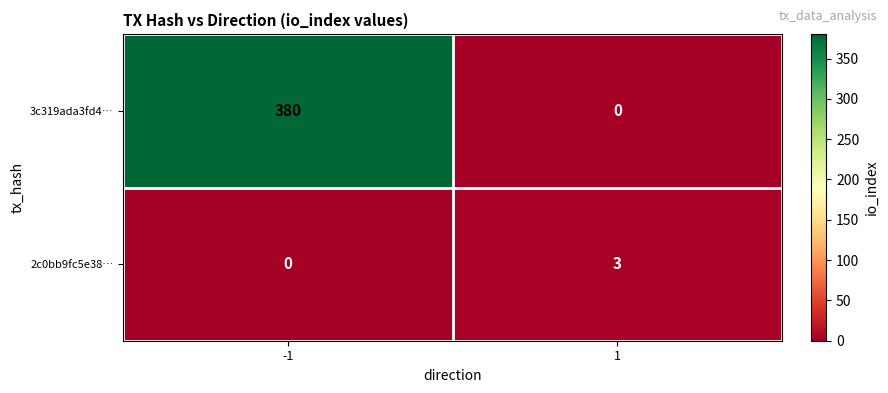

Count the number of categories in the chart.

2